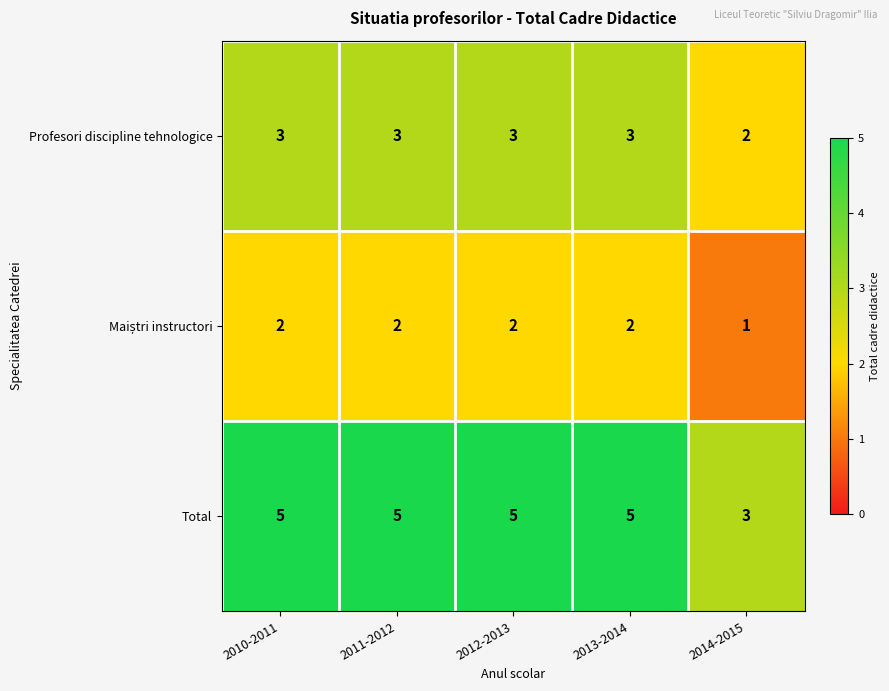

Which series has the largest total across all categories?

Total